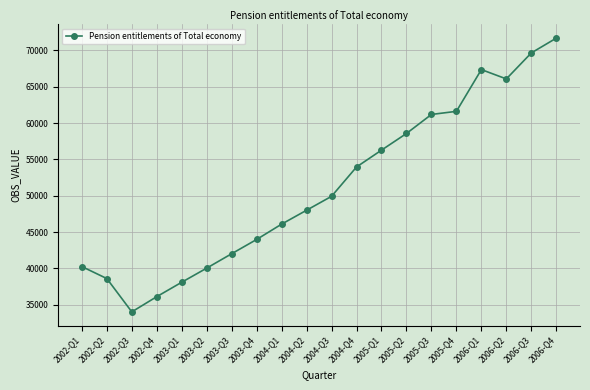

How many series are shown in this chart?

1